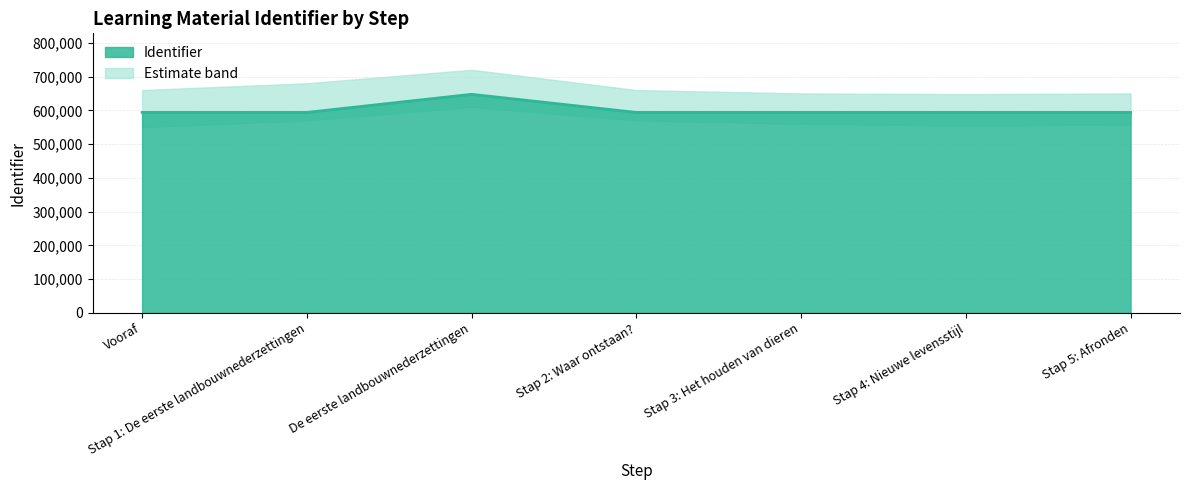

Reading left to right, list all the values displayed in this chart.

Vooraf=593698	Stap 1: De eerste landbouwnederzettingen=593700	De eerste landbouwnederzettingen=647376	Stap 2: Waar ontstaan?=593701	Stap 3: Het houden van dieren=593702	Stap 4: Nieuwe levensstijl=593703	Stap 5: Afronden=593704